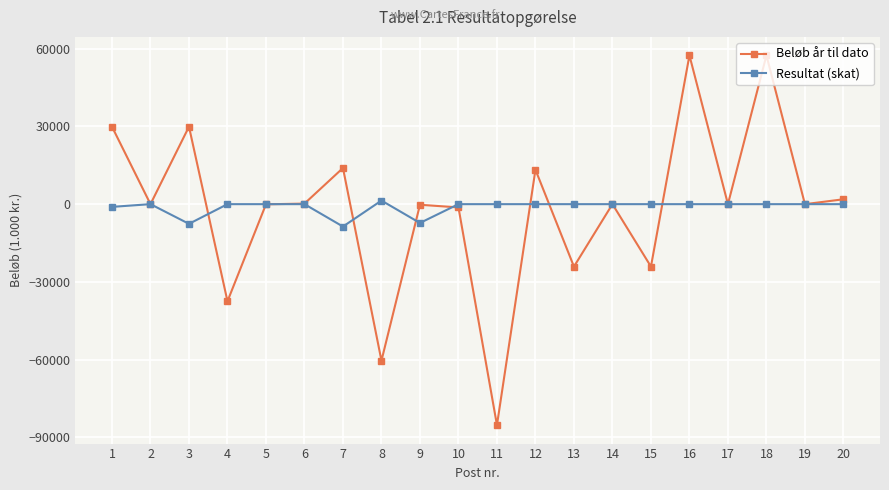

Rank the series at 11 from highest to lowest value.

Resultat (skat), Beløb år til dato